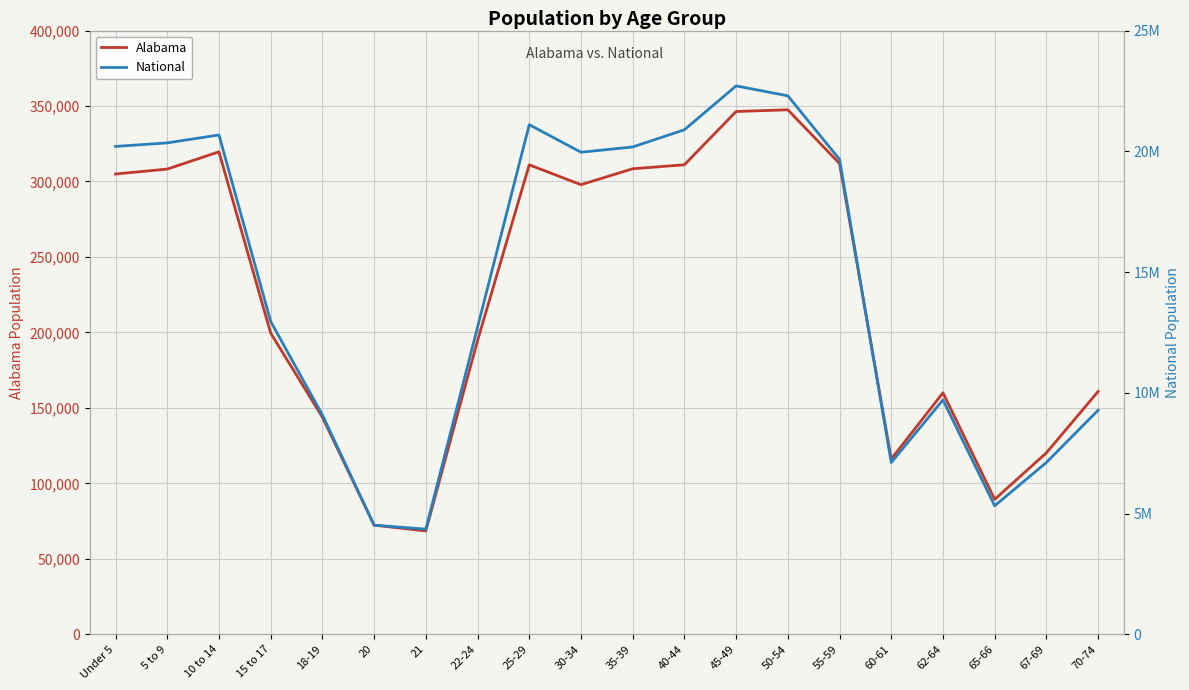

What is the value of the Alabama point at the 6th from the left?

72318